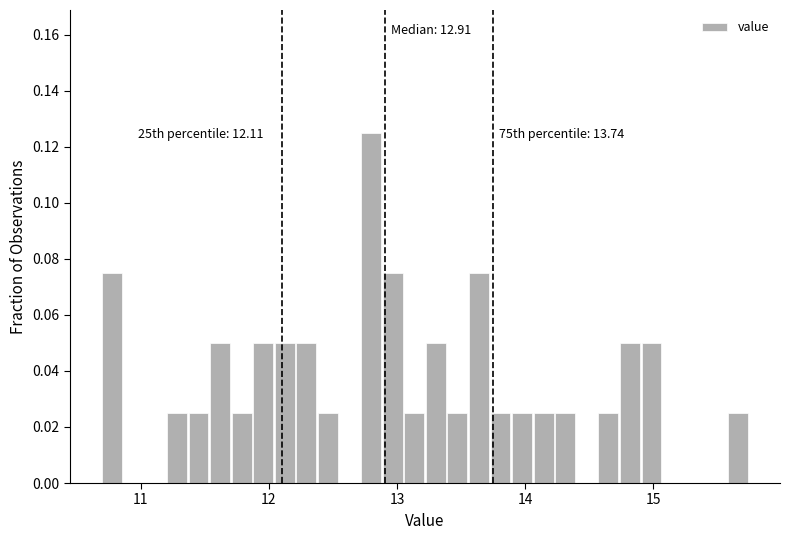

Around what value on the x-axis is the tallest bar? Give the approximate position of its centre, as read against the axis.

12.8